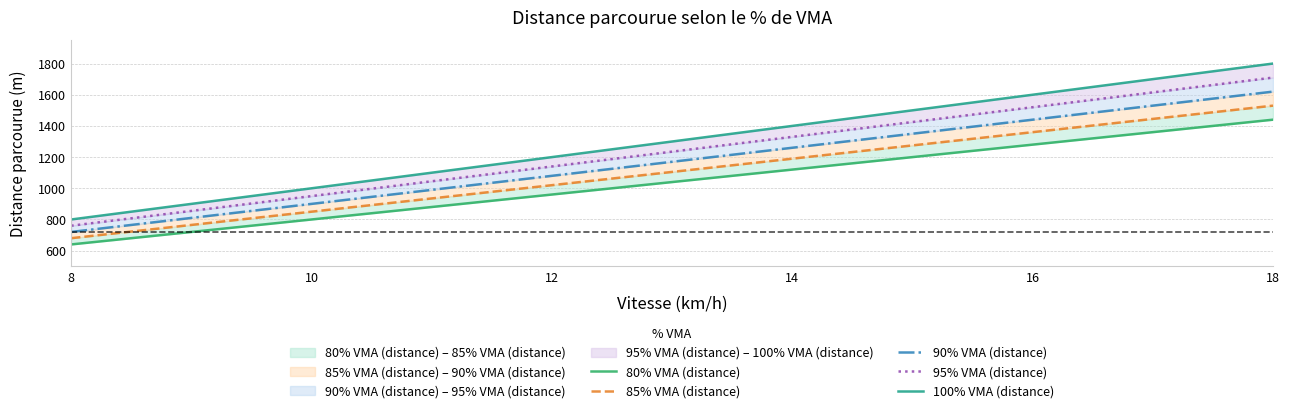

The value of 100% VMA (distance) at 12 is 1437.9. True or false?

False